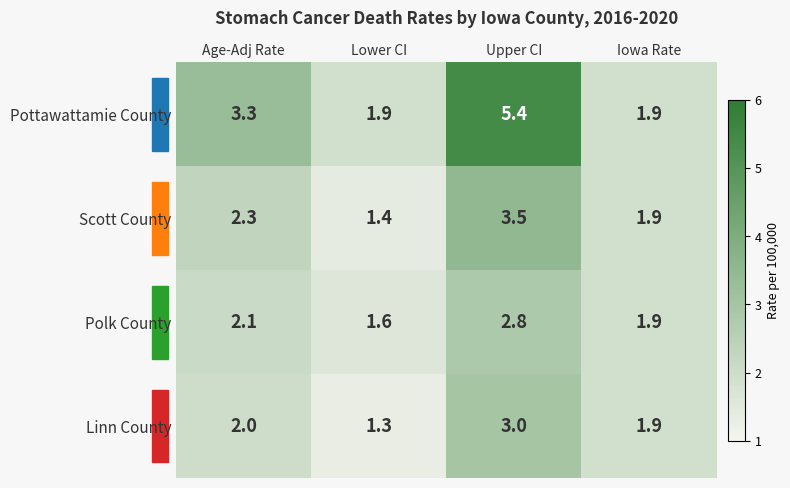

What is the highest value of the Scott County series?

3.5